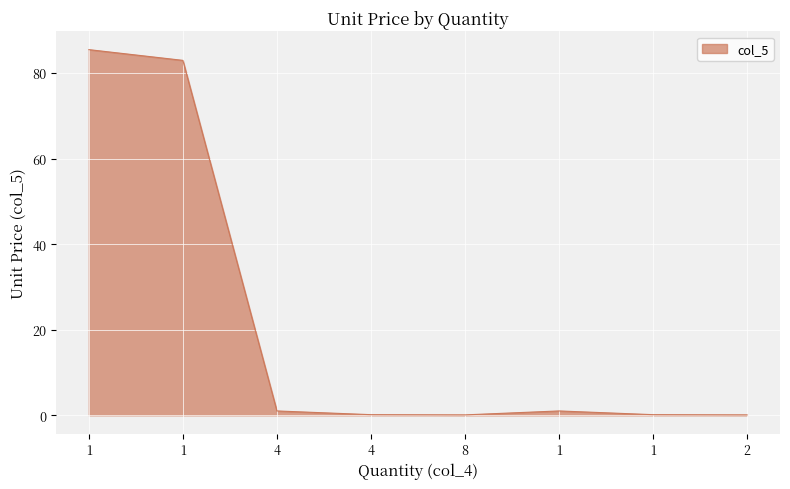

Does the chart have visible grid lines?

Yes